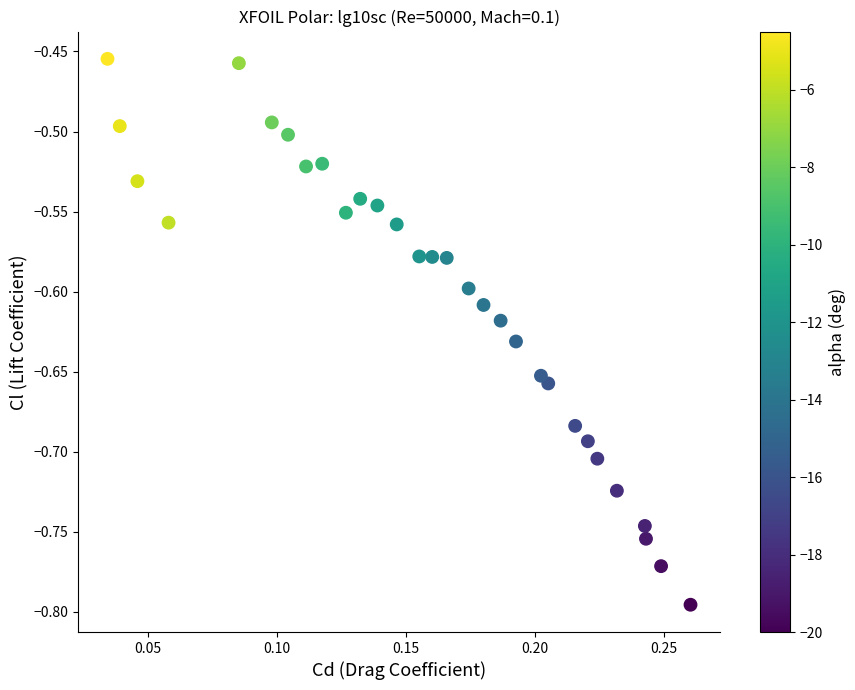

What is the range of Y values (max minus min)?

0.3